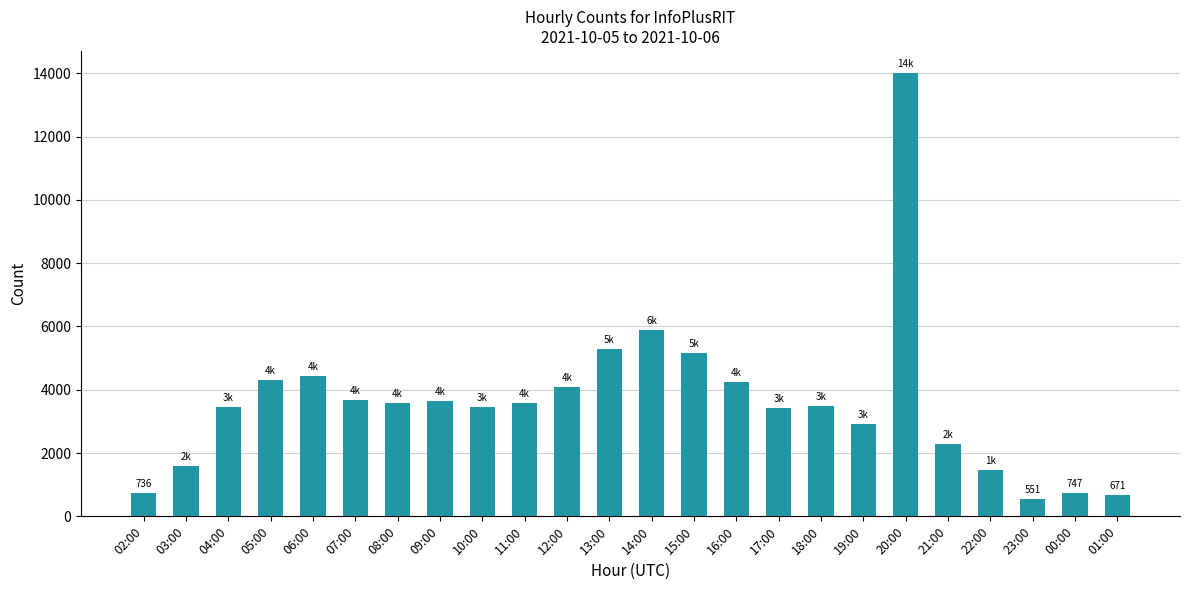

Where is the data nearest to the value 7279?

14:00